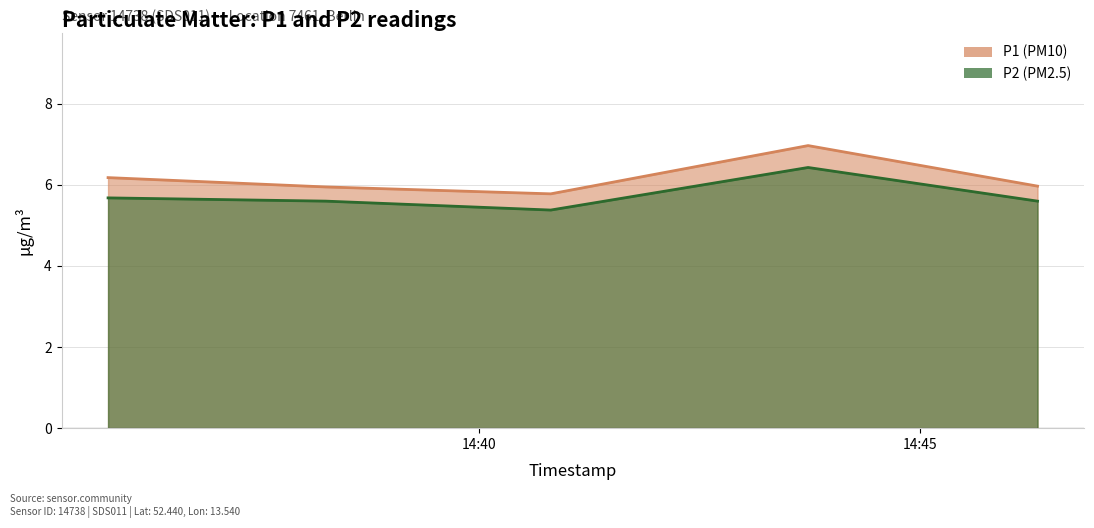

True or false: P2 and P1 cross at least once.

False